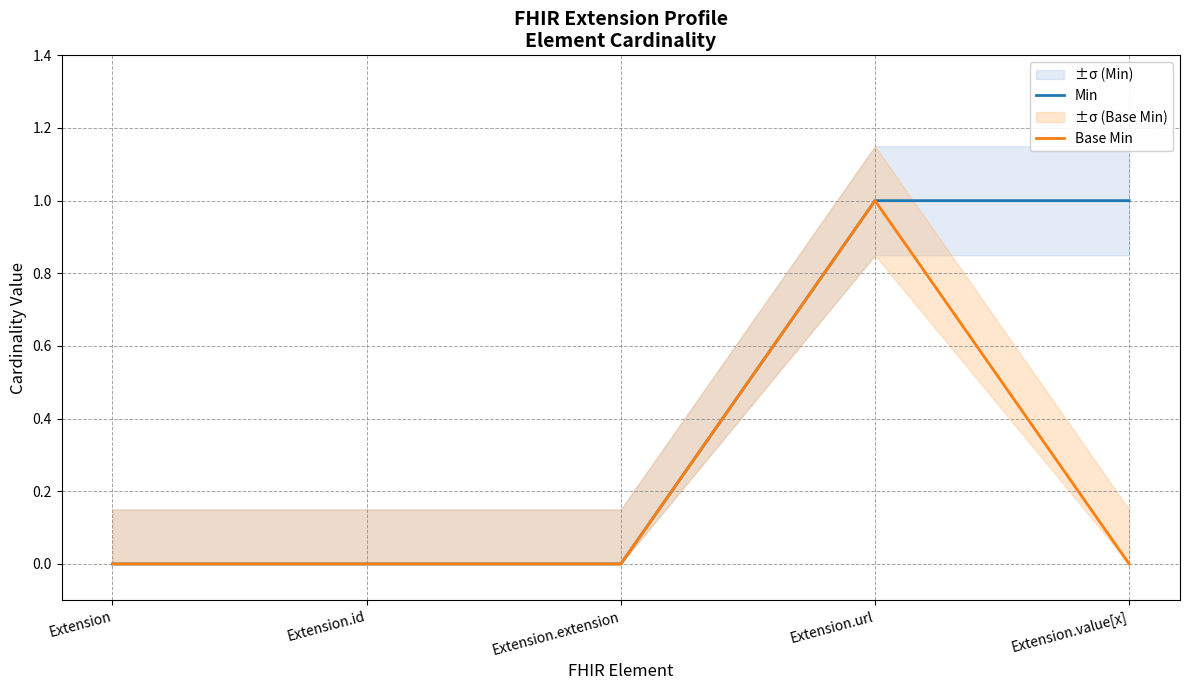

Reading right to left, what are all the values shown in this chart?

Min: Extension.value[x]=1	Extension.url=1	Extension.extension=0	Extension.id=0	Extension=0
Base Min: Extension.value[x]=0	Extension.url=1	Extension.extension=0	Extension.id=0	Extension=0